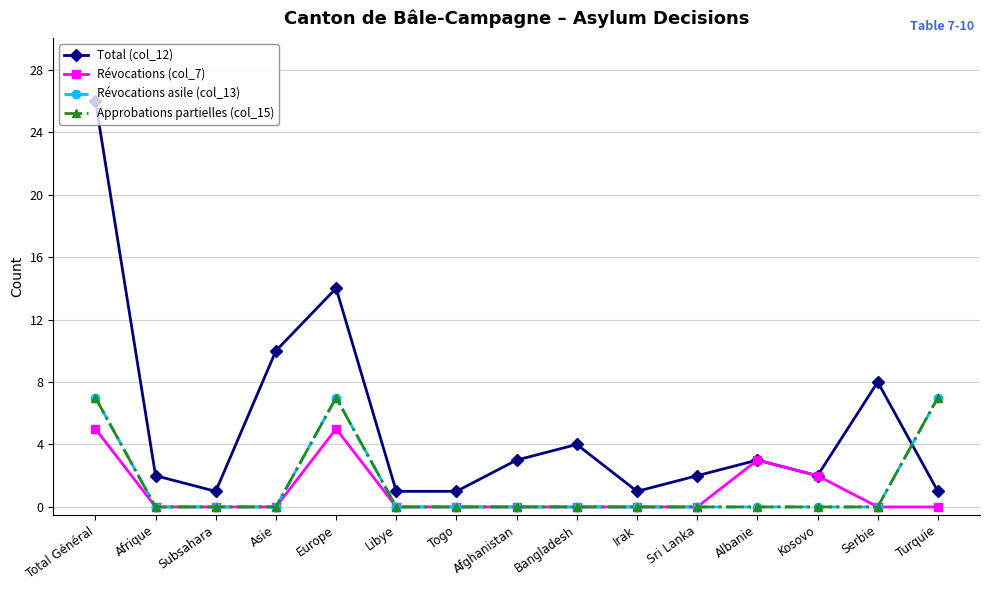

Where is the first local maximum for Révocations asile (col_13)?

Europe